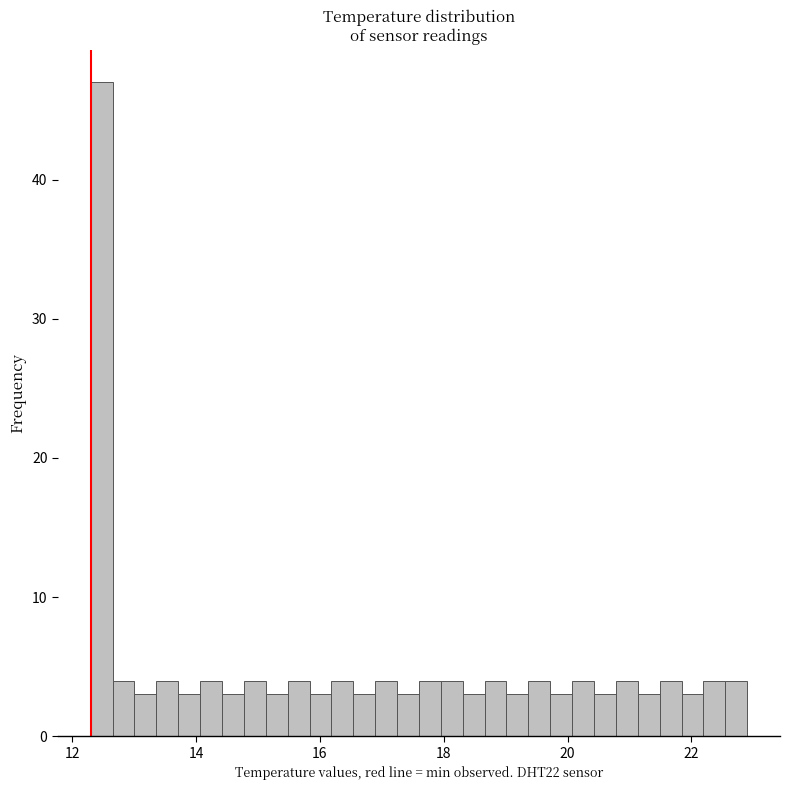

Around what value on the x-axis is the tallest bar? Give the approximate position of its centre, as read against the axis.

12.4